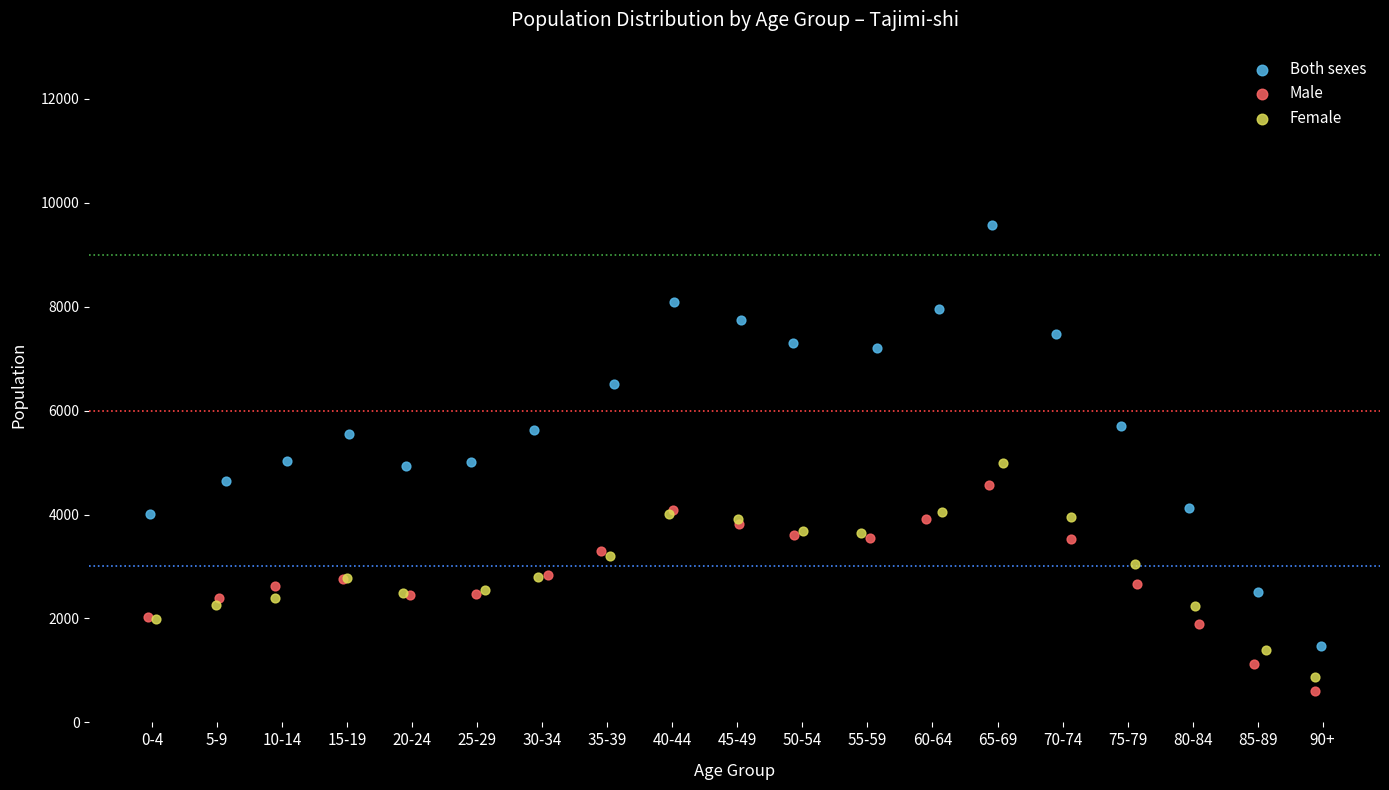

Which series has the largest Y range (max minus min)?

Both sexes